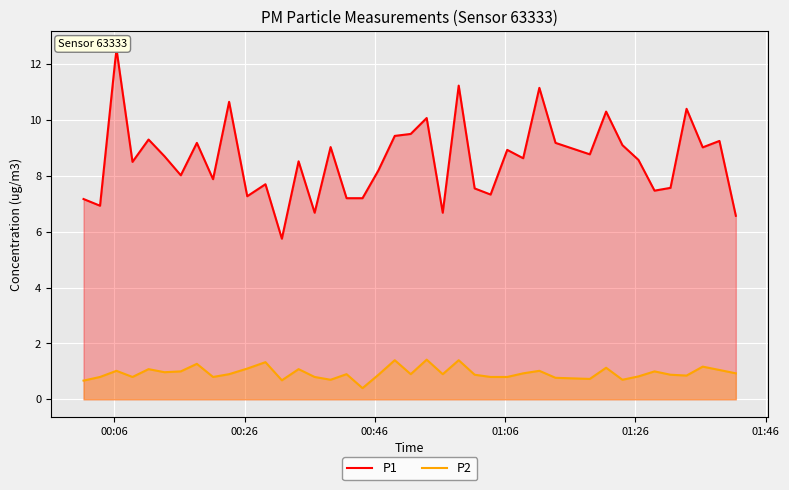

What is the minimum value for P2?

0.4